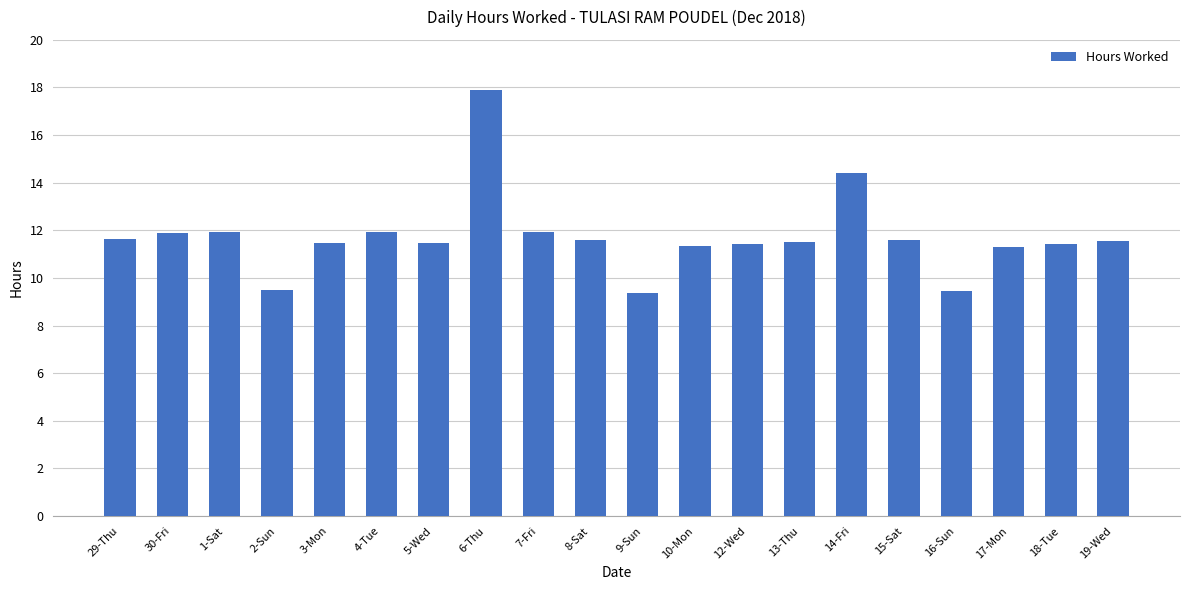

At which category does the chart reach its peak across all series?

6-Thu